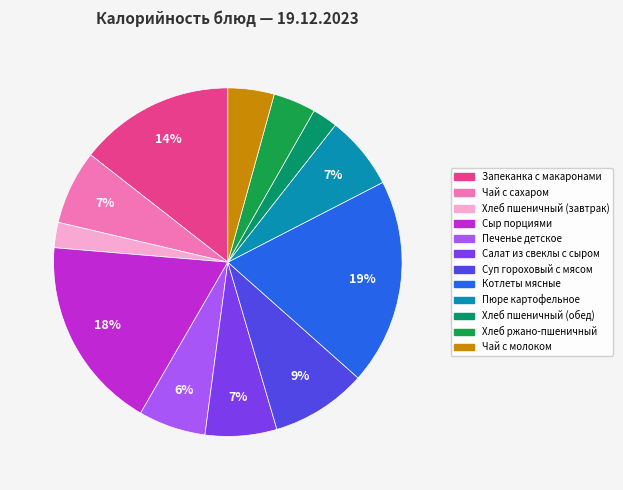

Which category has the biggest portion of the pie?

Котлеты мясные